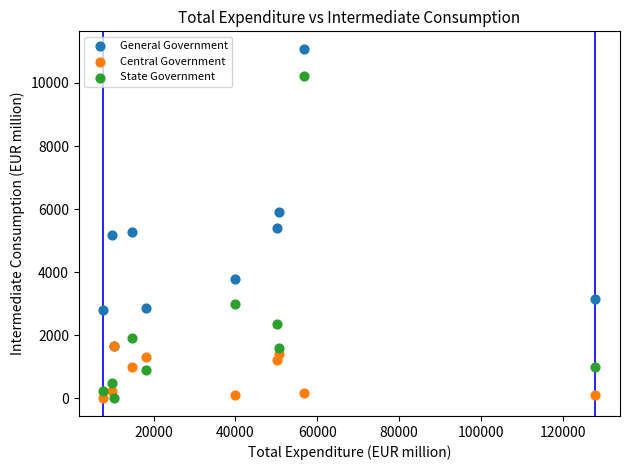

Across all series, what Y value is closest to 5541?

5416